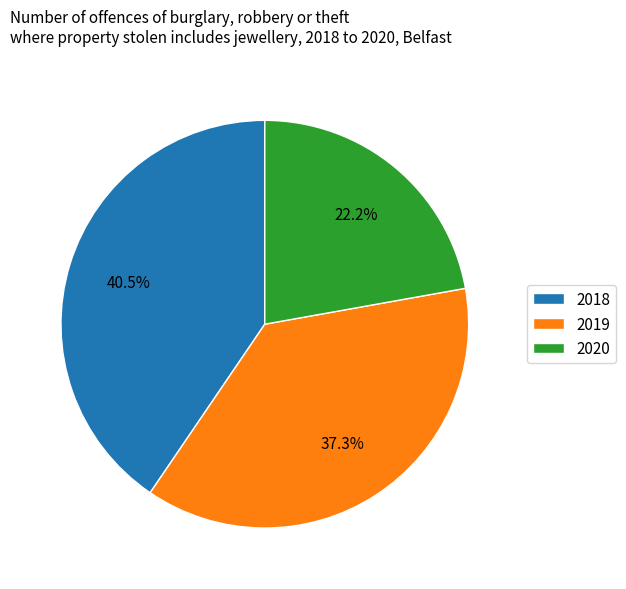

What is the ratio of the value at 2020 to the value at 2019?

0.6